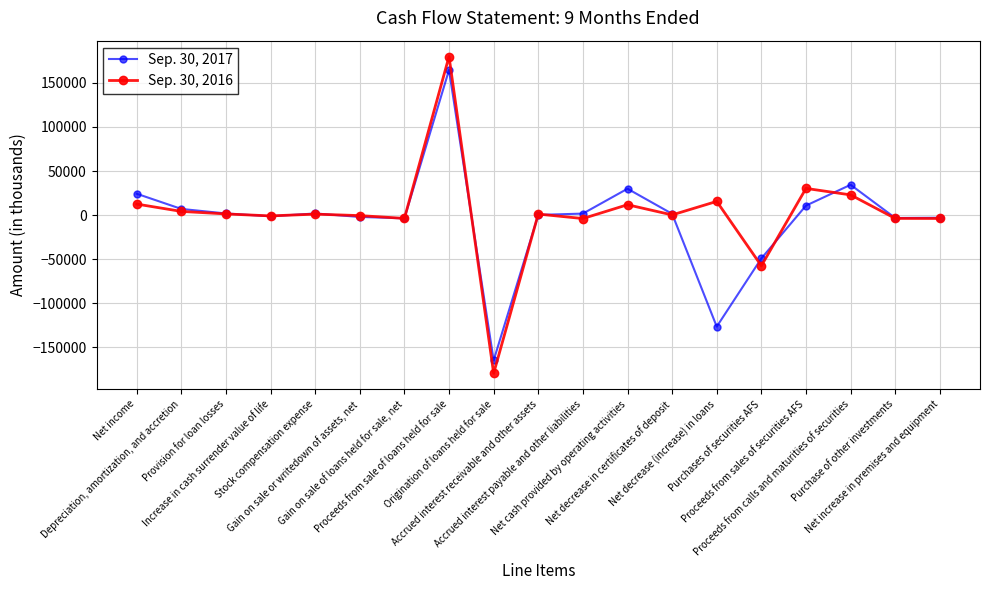

True or false: Sep. 30, 2017 has more than 0 points higher than both neighbors.

True